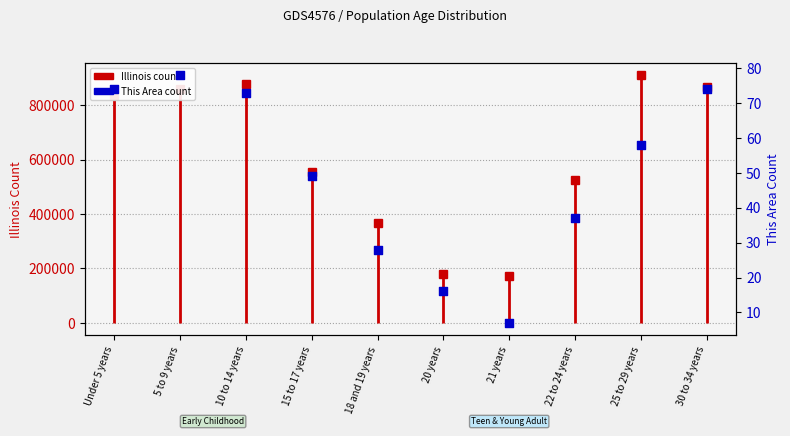

Approximately how many times larger is the value at 10 to 14 years compared to Under 5 years?

1.0